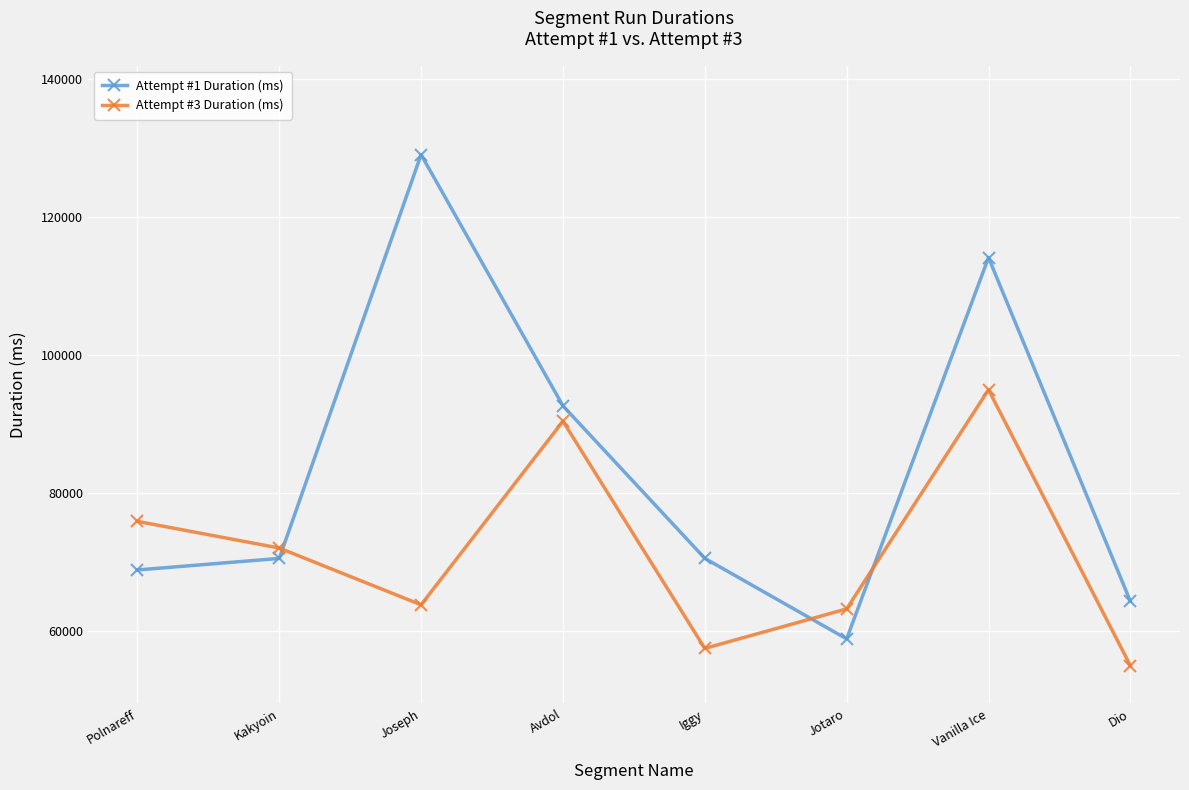

How many times do Attempt #3 Duration (ms) and Attempt #1 Duration (ms) cross each other?

3